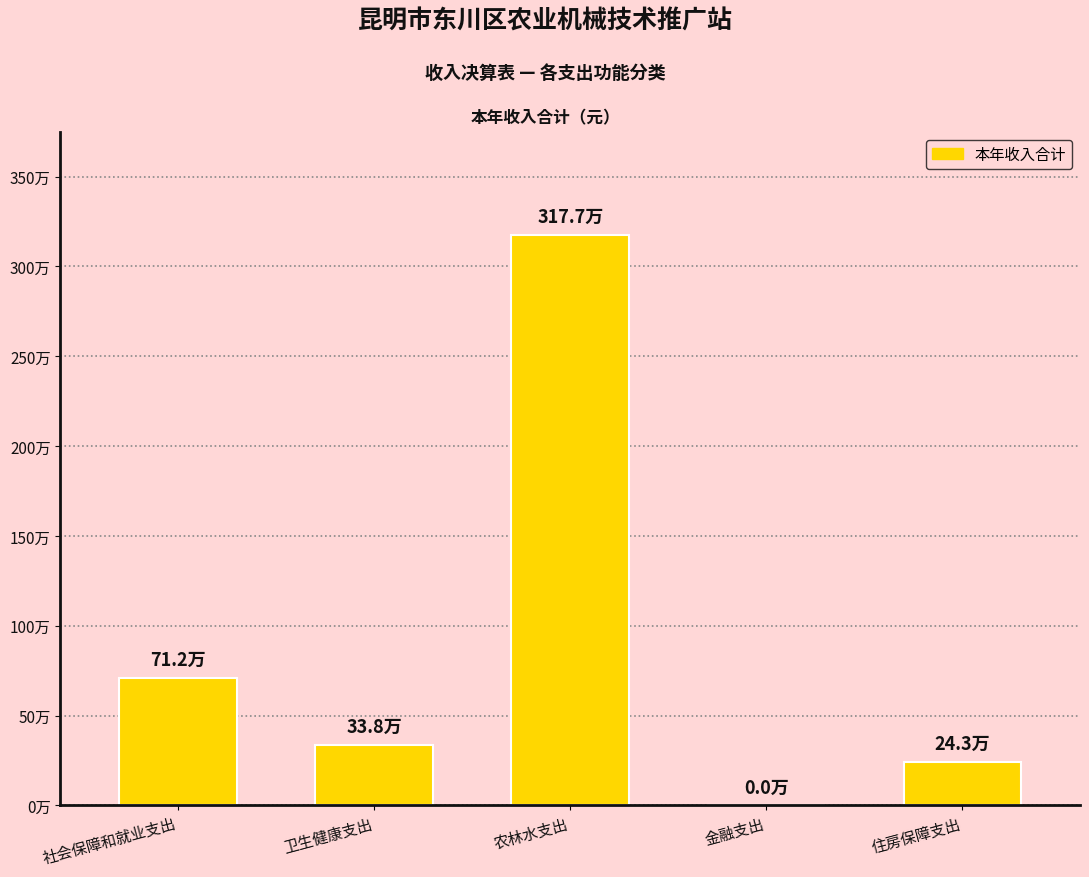

What is the difference between the second highest and second lowest values?

469001.5